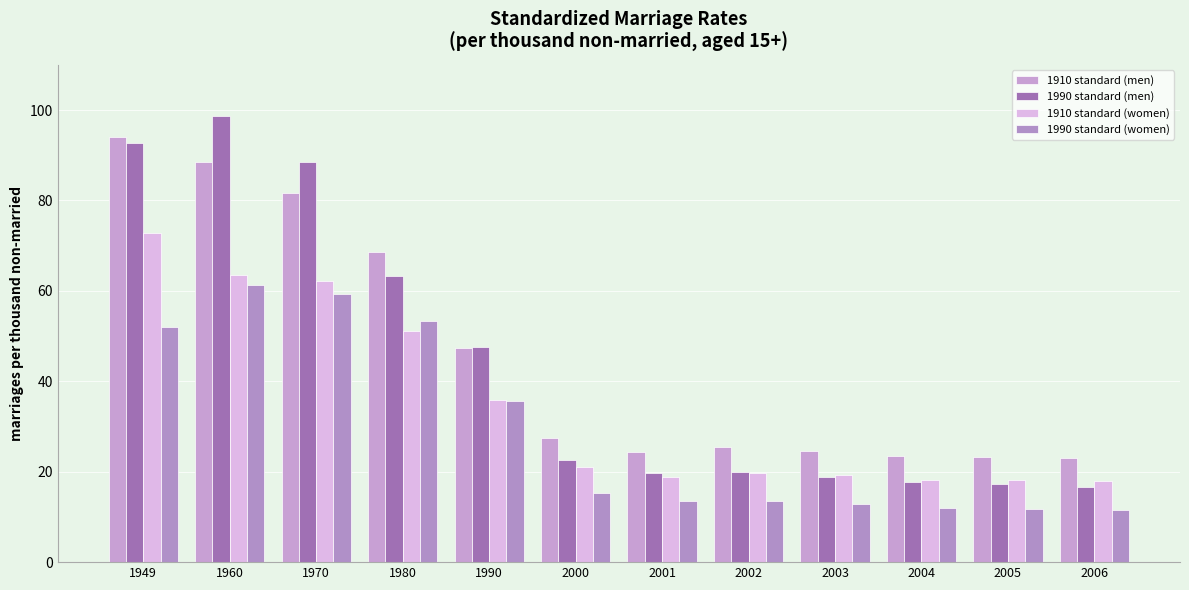

Reading right to left, transcribe all the data shown in this chart.

1910 standard (men): 23.0	23.2	23.4	24.6	25.4	24.4	27.4	47.4	68.7	81.7	88.6	94.0
1990 standard (men): 16.7	17.2	17.7	18.9	19.9	19.8	22.6	47.6	63.3	88.4	98.7	92.6
1910 standard (women): 18.0	18.2	18.2	19.2	19.7	18.9	21.1	35.9	51.1	62.1	63.5	72.7
1990 standard (women): 11.5	11.8	12.0	12.9	13.6	13.5	15.3	35.6	53.3	59.4	61.4	51.9